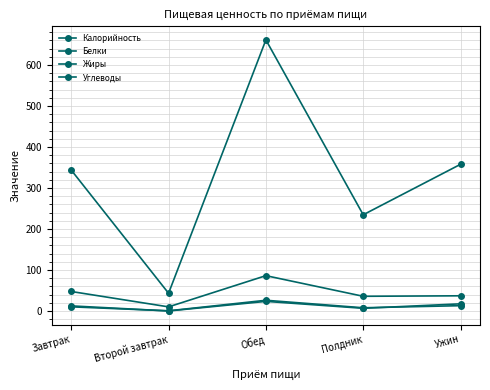

Which category has the lowest value in the Калорийность series?

Второй завтрак